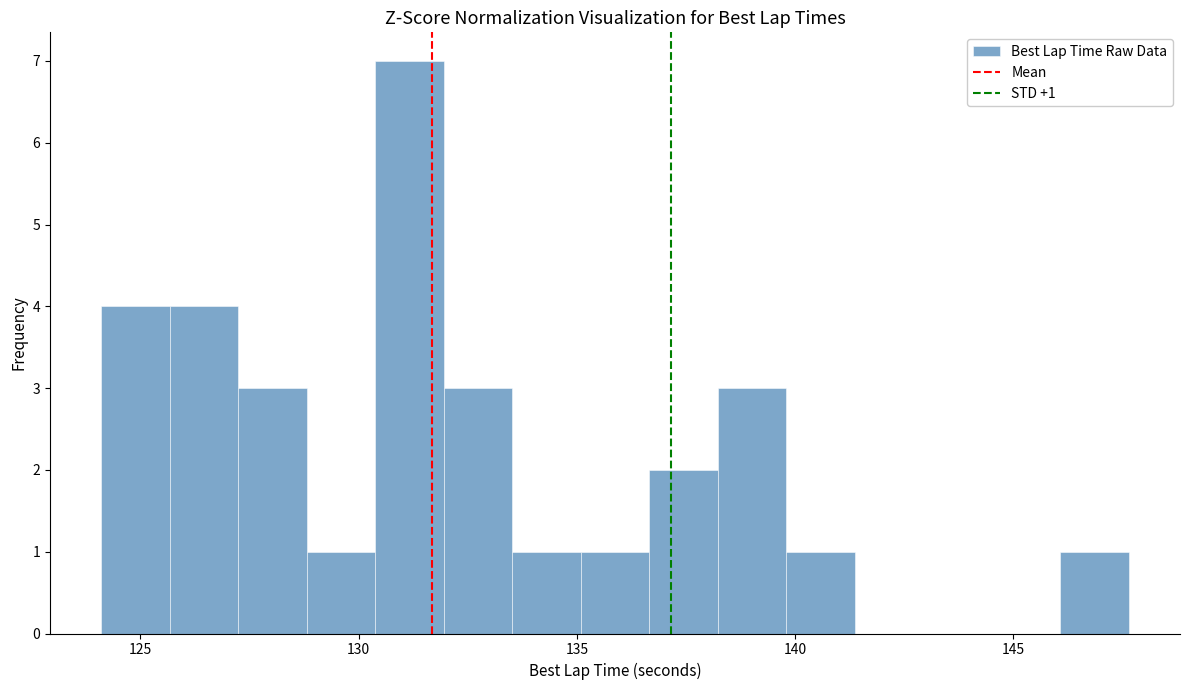

Read against the x-axis, roughly where is the centre of the tallest bar?

131.0